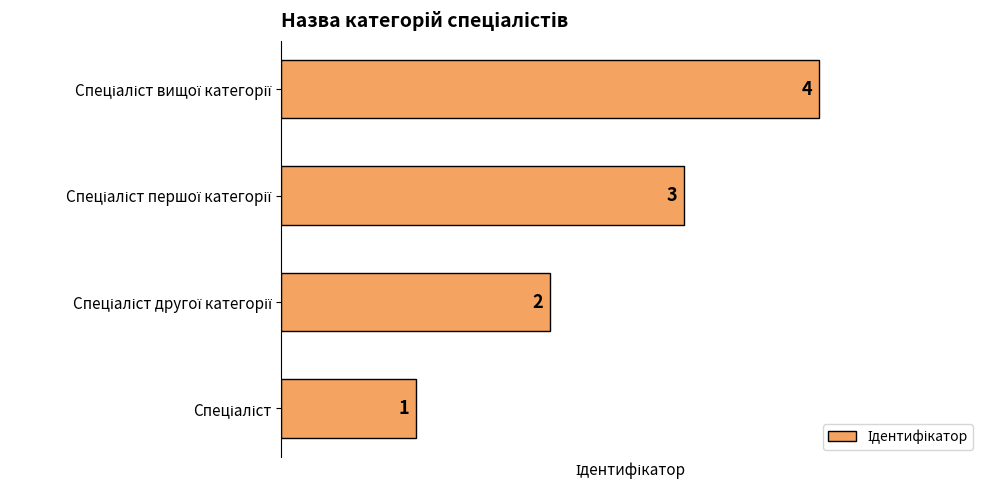

Count the number of categories in the chart.

4